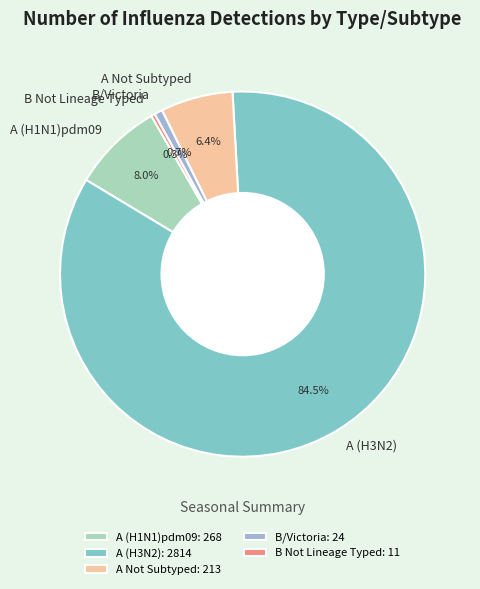

The A (H1N1)pdm09 slice represents 16% of the pie. True or false?

False